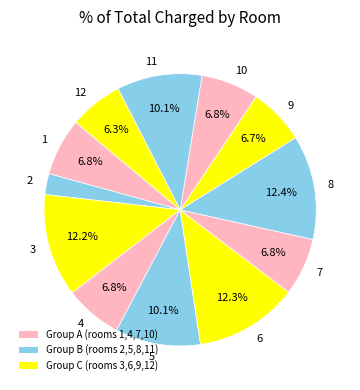

Does 5 represent more than half of the total?

No